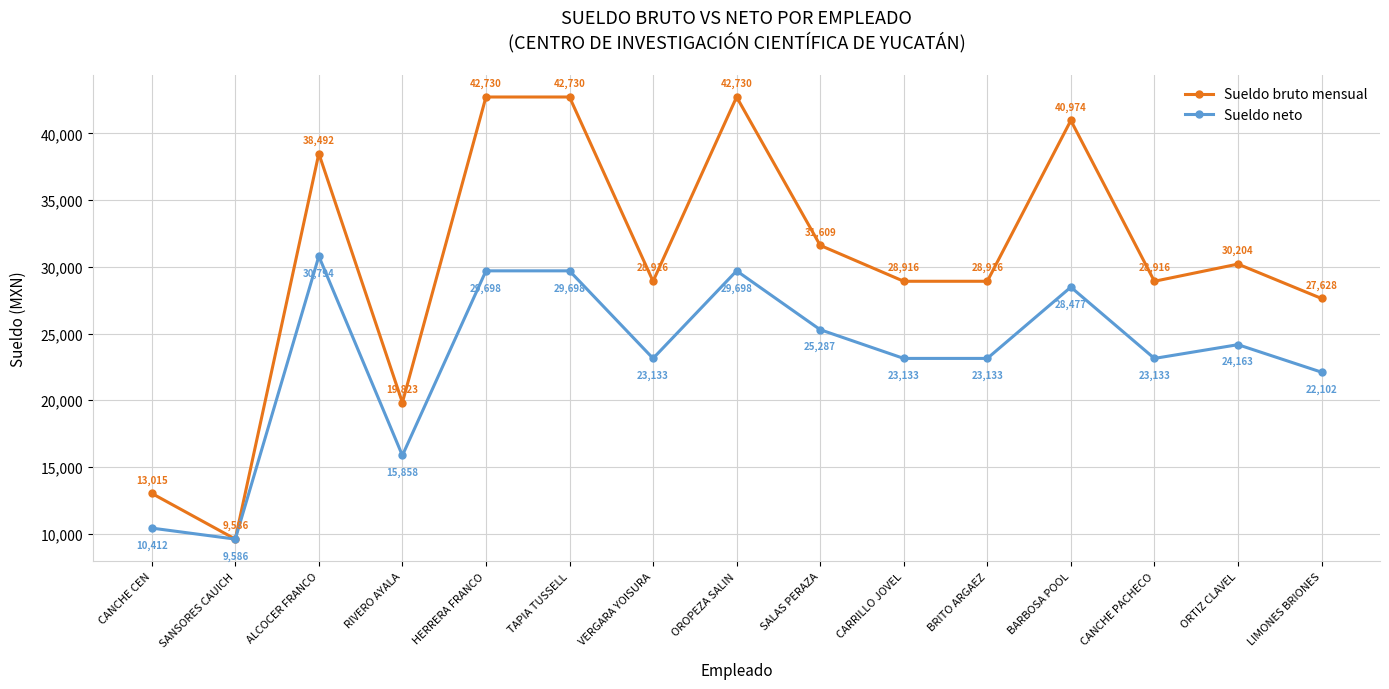

Rank the series by their average value, from highest to lowest.

Sueldo bruto mensual, Sueldo neto